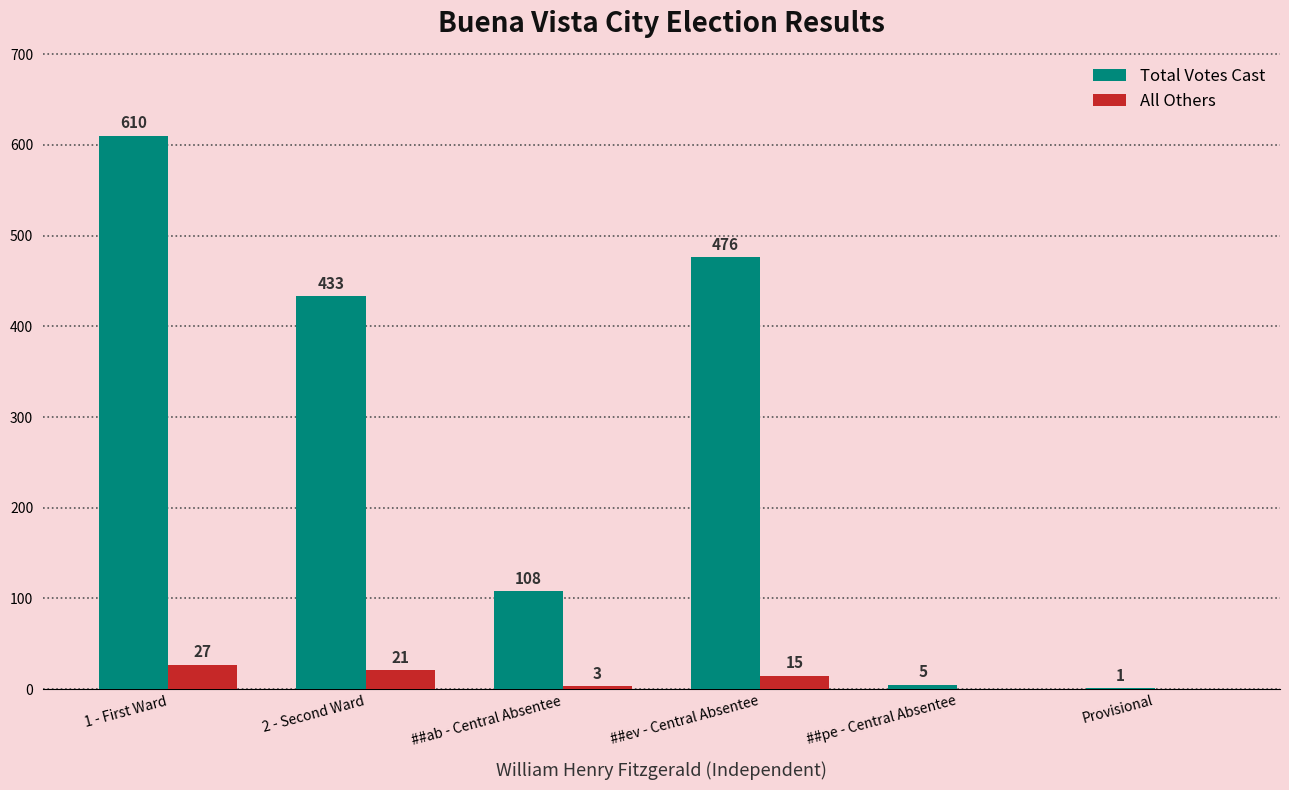

The value of All Others at ##ab - Central Absentee is 3. True or false?

True